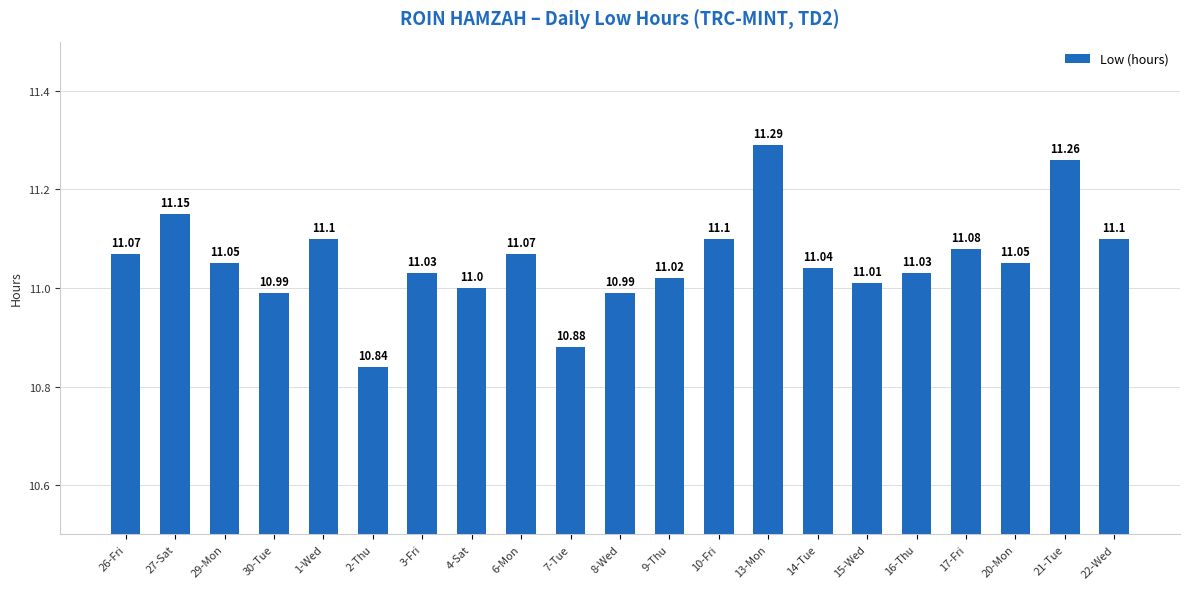

Approximately how many times larger is the value at 7-Tue compared to 14-Tue?

1.0